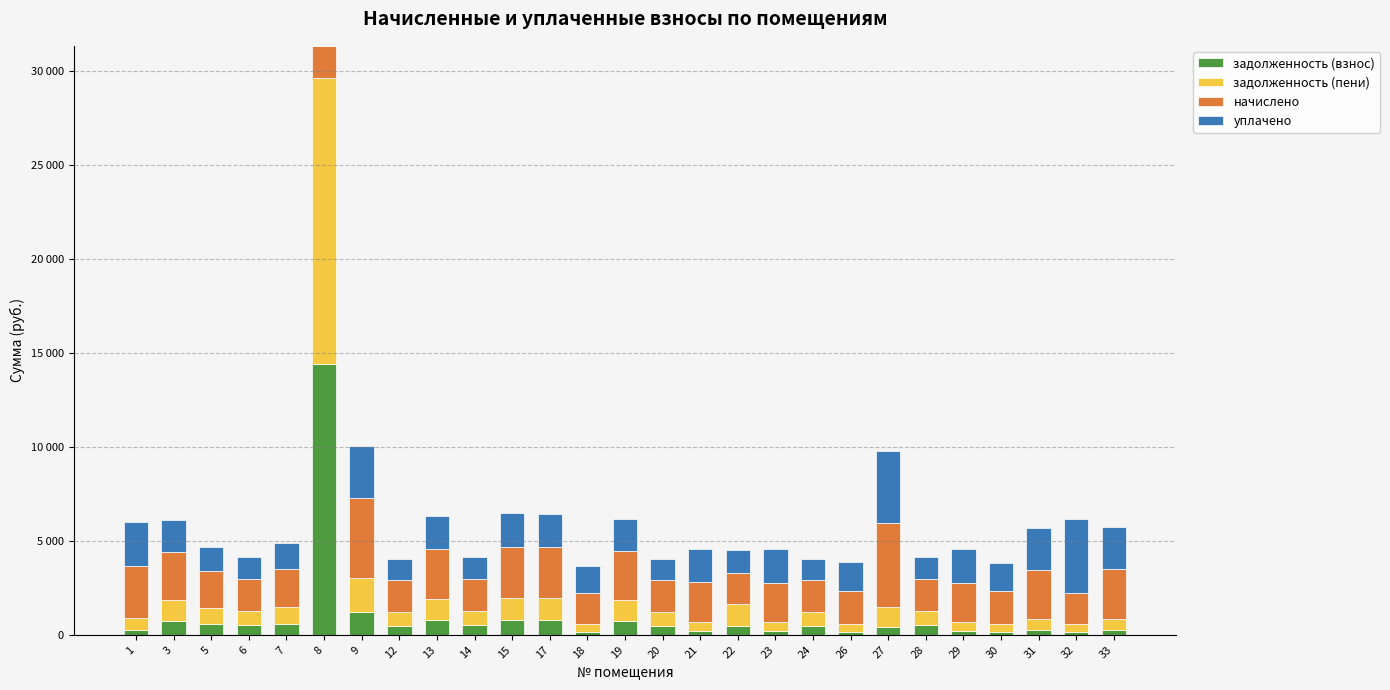

Is it true that задолженность (взнос) equals 960.5 at 7?

False